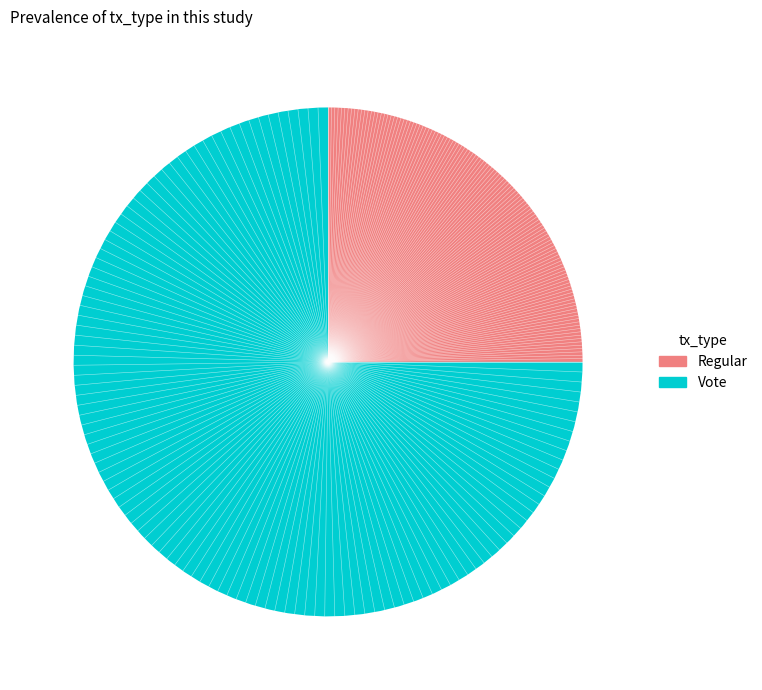

Is the sum of Vote and Regular greater than half?

Yes